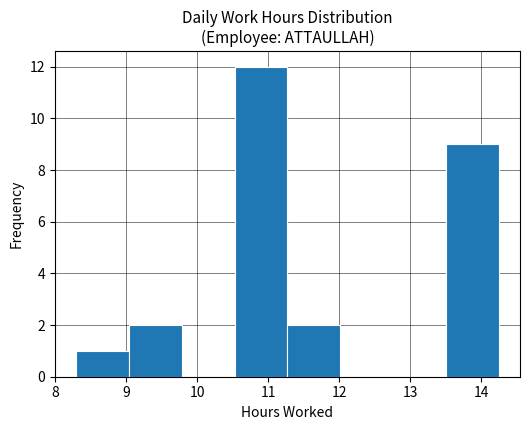

Reading left to right, list every bar in this chart as the range it spans on the x-axis followed by its height. Neither the bar edges nor the heights are printed on the chart, so give them approximately, as read against the axes.

8.3 to 9.0: 1
9.0 to 9.8: 2
9.8 to 10.5: 0
10.5 to 11.3: 12
11.3 to 12.0: 2
12.0 to 12.8: 0
12.8 to 13.5: 0
13.5 to 14.3: 9